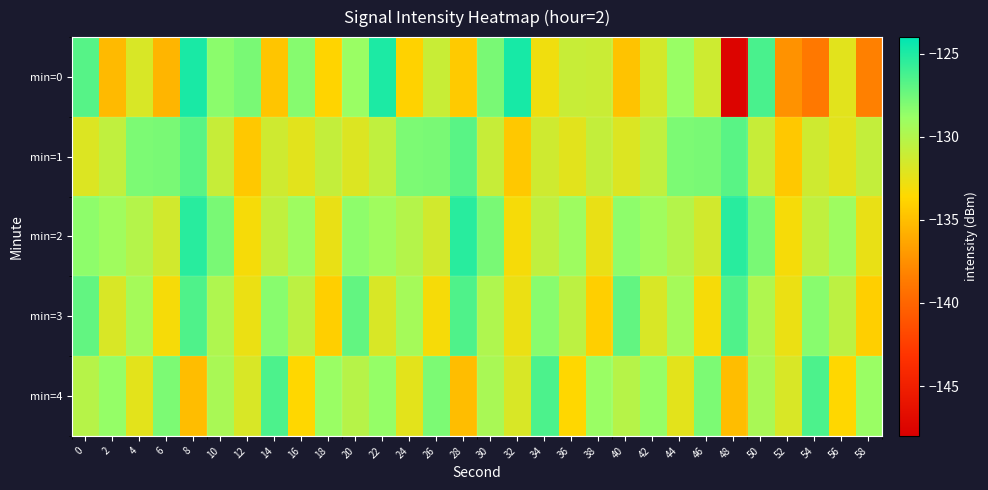

Count the number of categories in the chart.

30